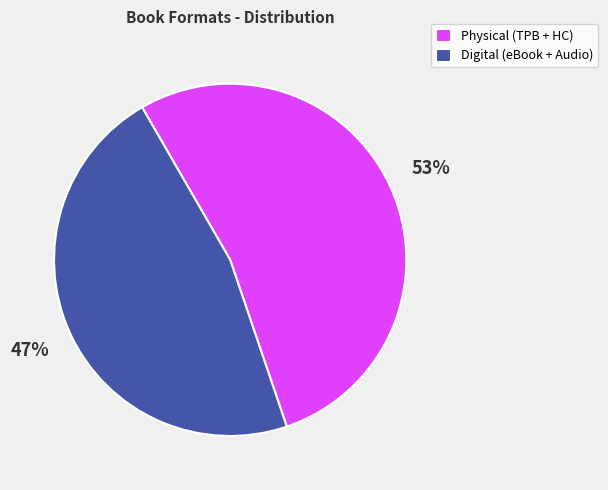

To the nearest percent, what percentage of the pie is Physical (TPB + HC)?

53%